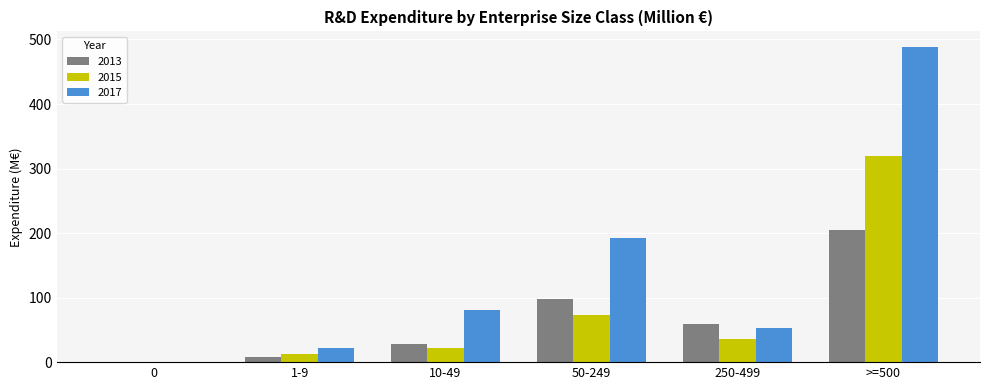

Where does the 2017 series first go above 80?

10-49